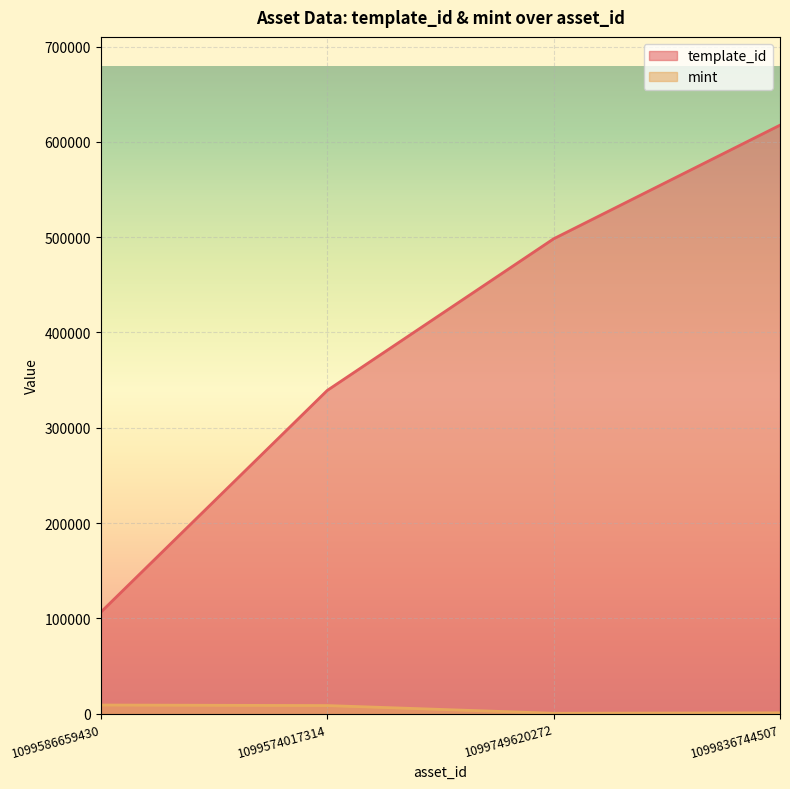

What is the greatest value displayed?

617507